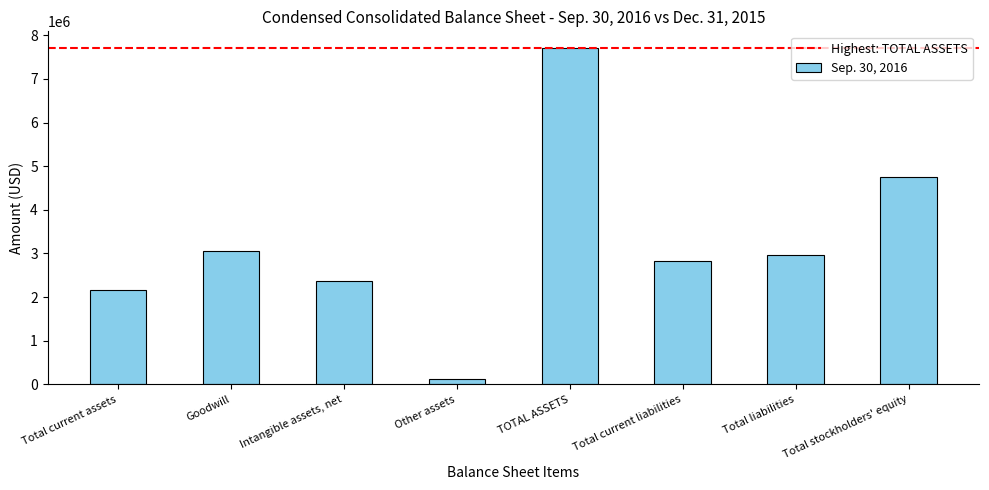

What is the difference between the second highest and minimum values?

4616845